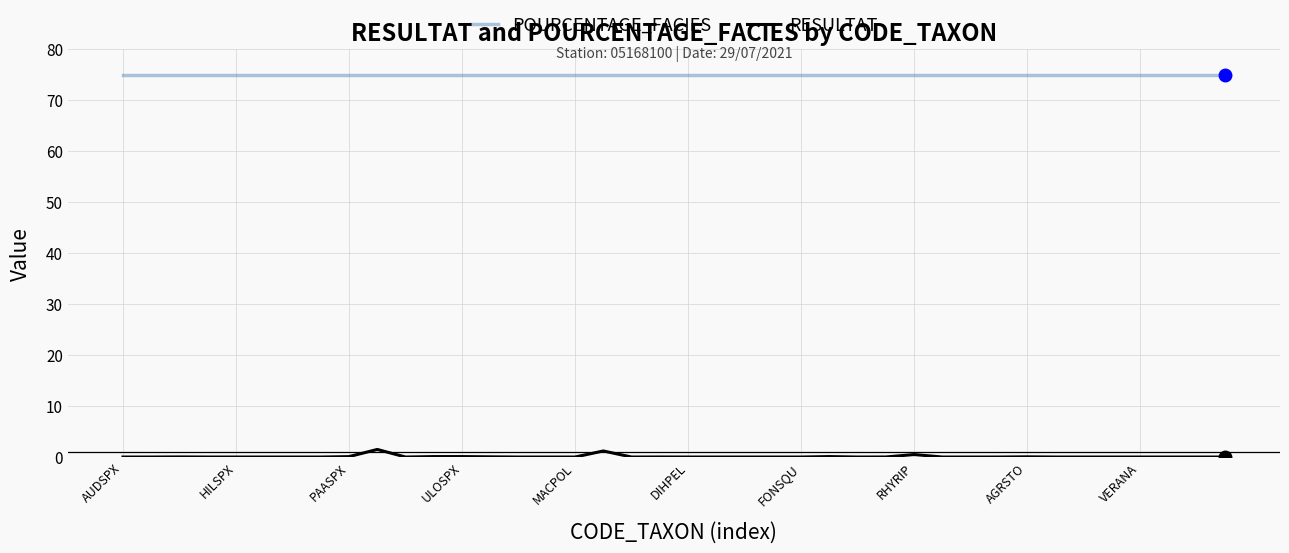

What is the maximum value shown in the chart?

75.0